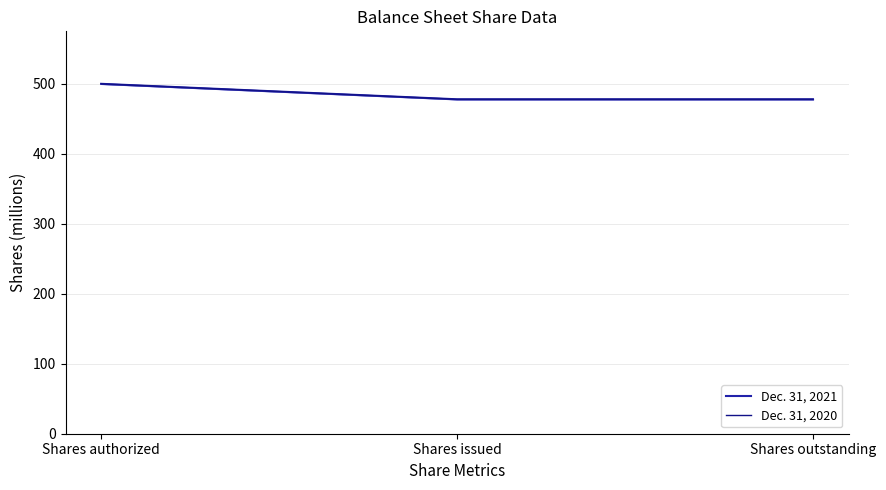

What are all the series names shown in the legend?

Dec. 31, 2021, Dec. 31, 2020